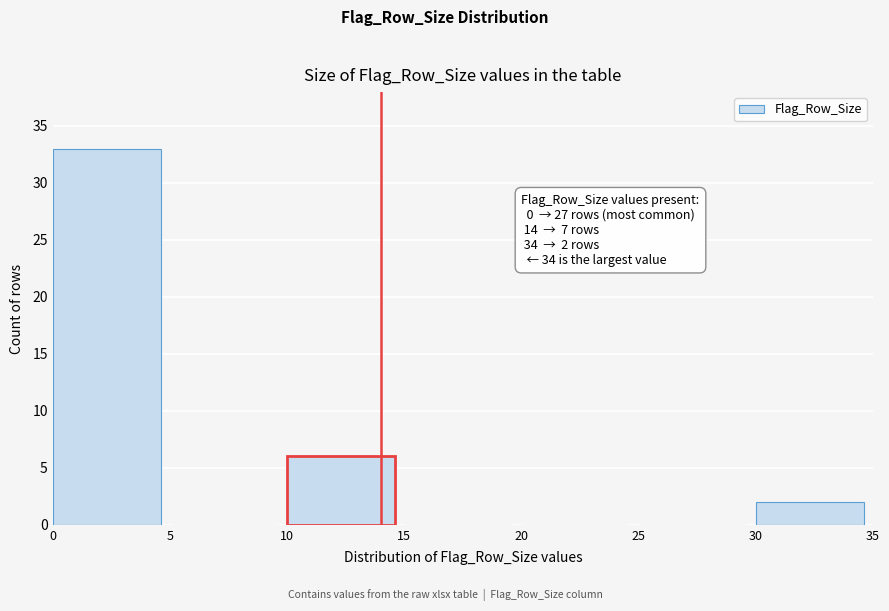

Which range on the x-axis has the tallest bar?

0 to 5